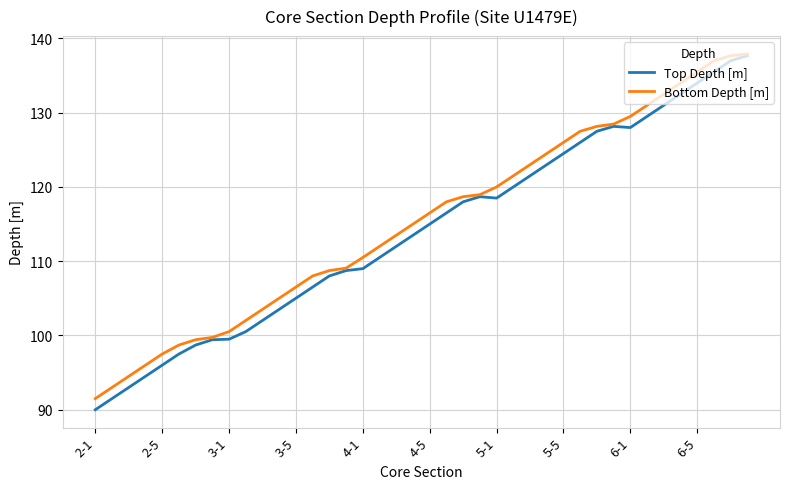

What is the difference between the maximum and minimum values in the Top Depth [m] series?

47.7